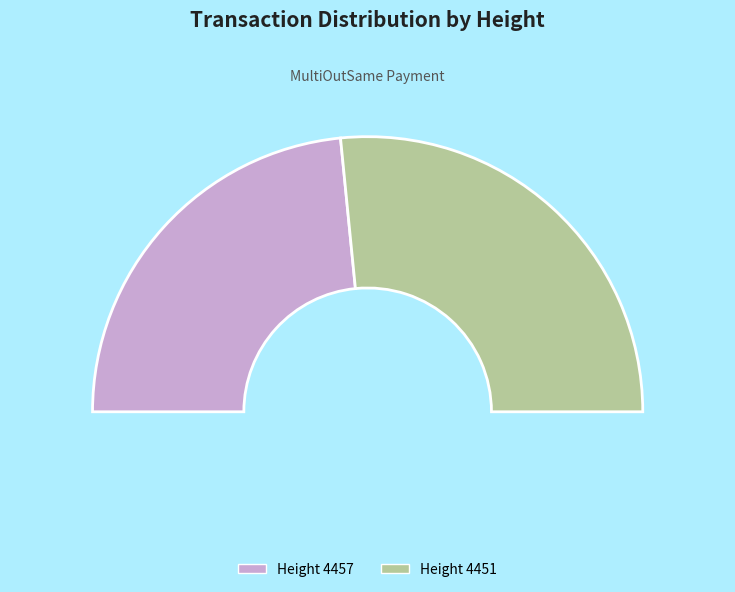

To the nearest percent, what portion does 4457 represent?

47%